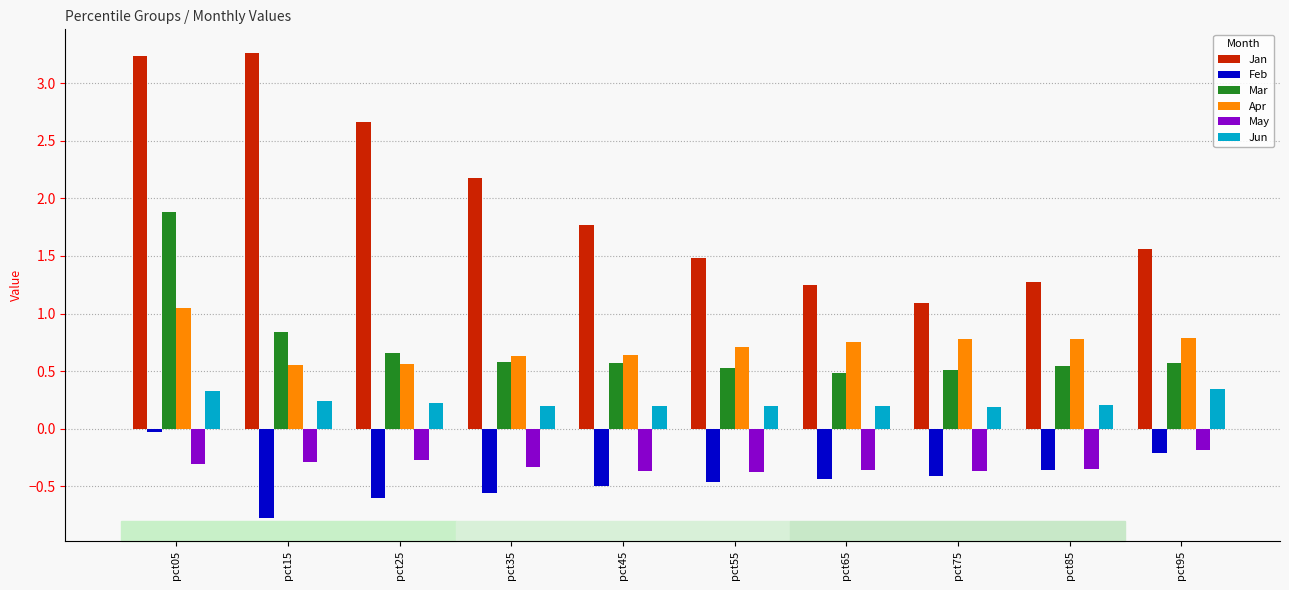

What is the difference between the highest and lowest values at pct45?

2.3